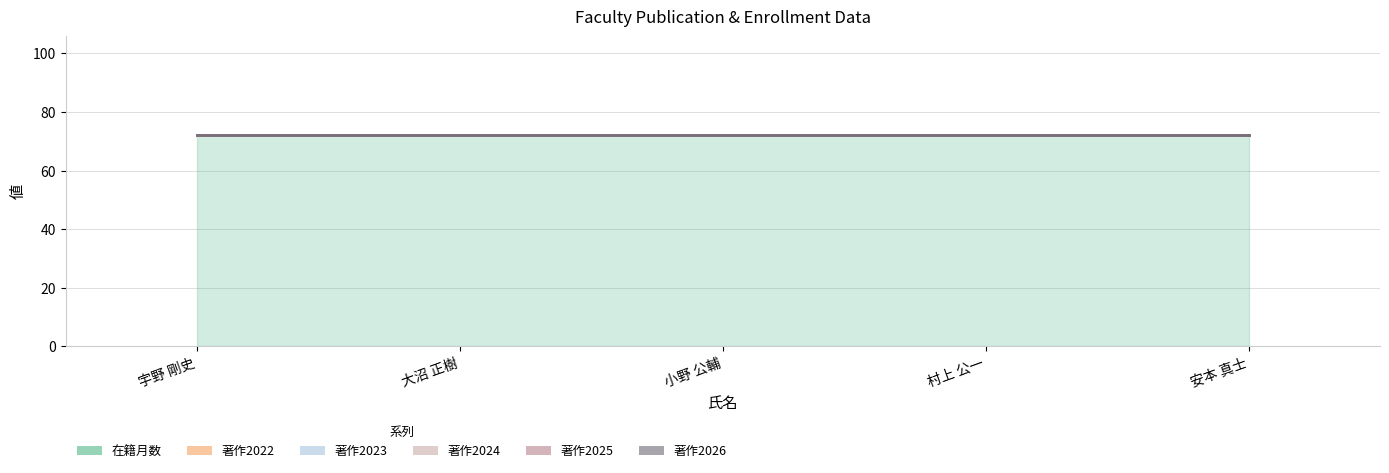

Where is 著作2026 nearest to the value 0?

宇野 剛史